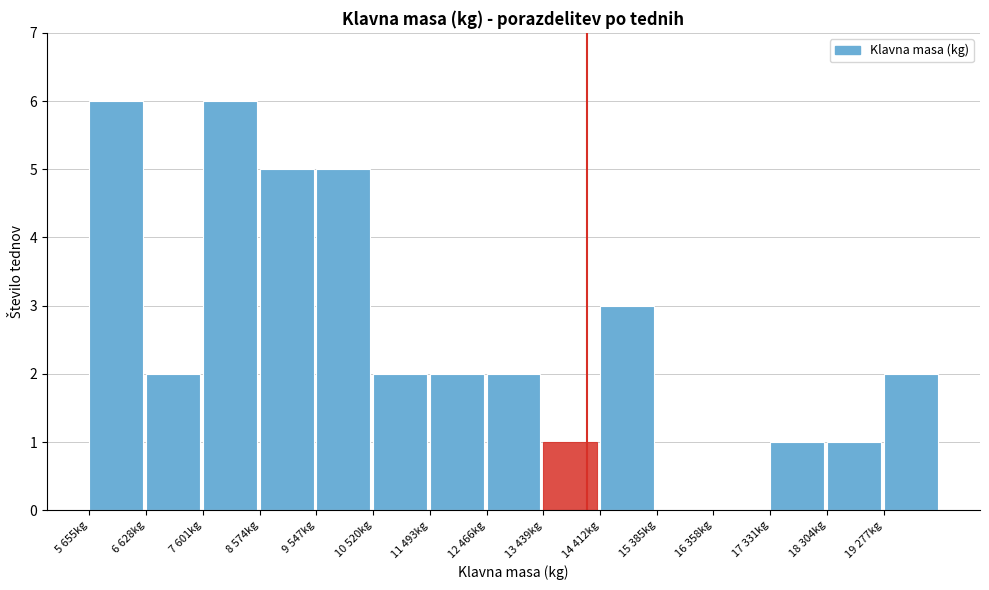

Reading left to right, transcribe all the data shown in this chart.

5 655kg=6	6 628kg=2	7 601kg=6	8 574kg=5	9 547kg=5	10 520kg=2	11 493kg=2	12 466kg=2	13 439kg=1	14 412kg=3	15 385kg=0	16 358kg=0	17 331kg=1	18 304kg=1	19 277kg=2